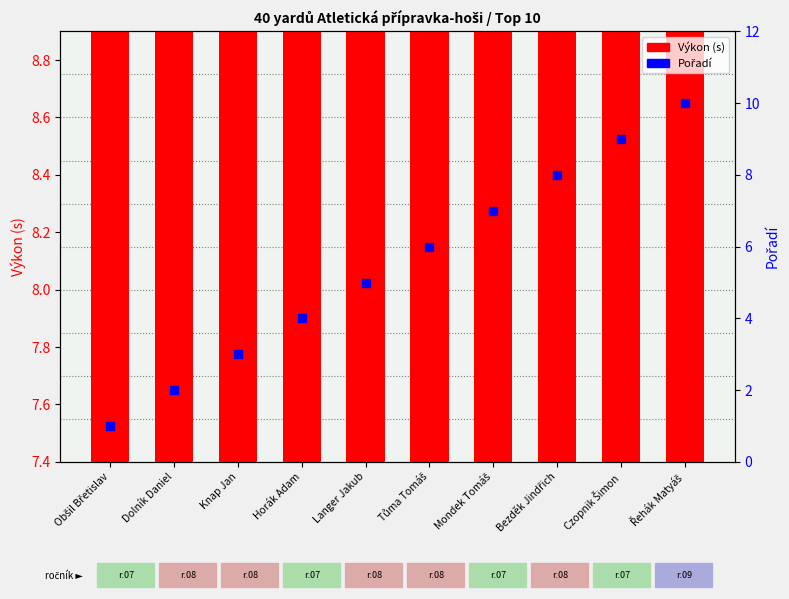

Which series has the largest Y range (max minus min)?

Pořadí